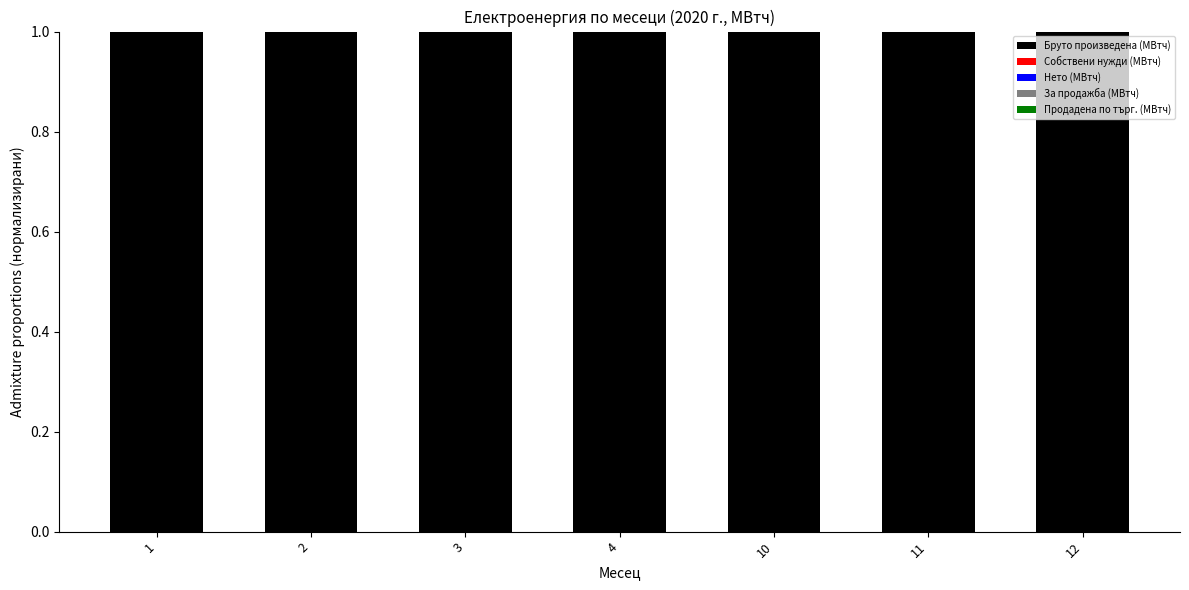

Where is Нето (МВтч) nearest to the value 0?

10